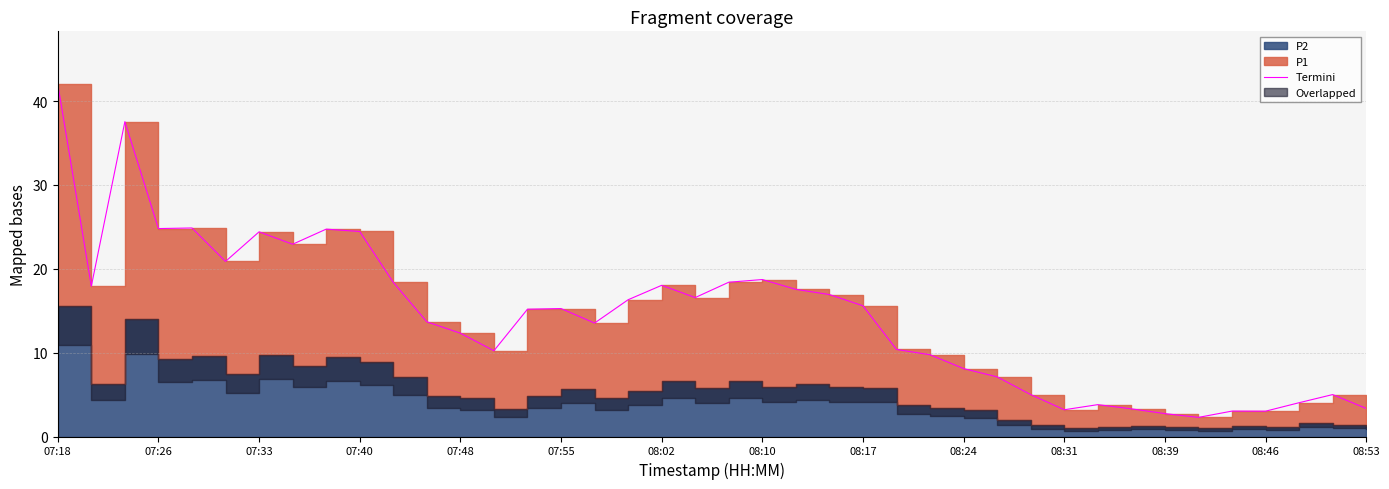

What is the change in value from 15 to 35?

-12.2